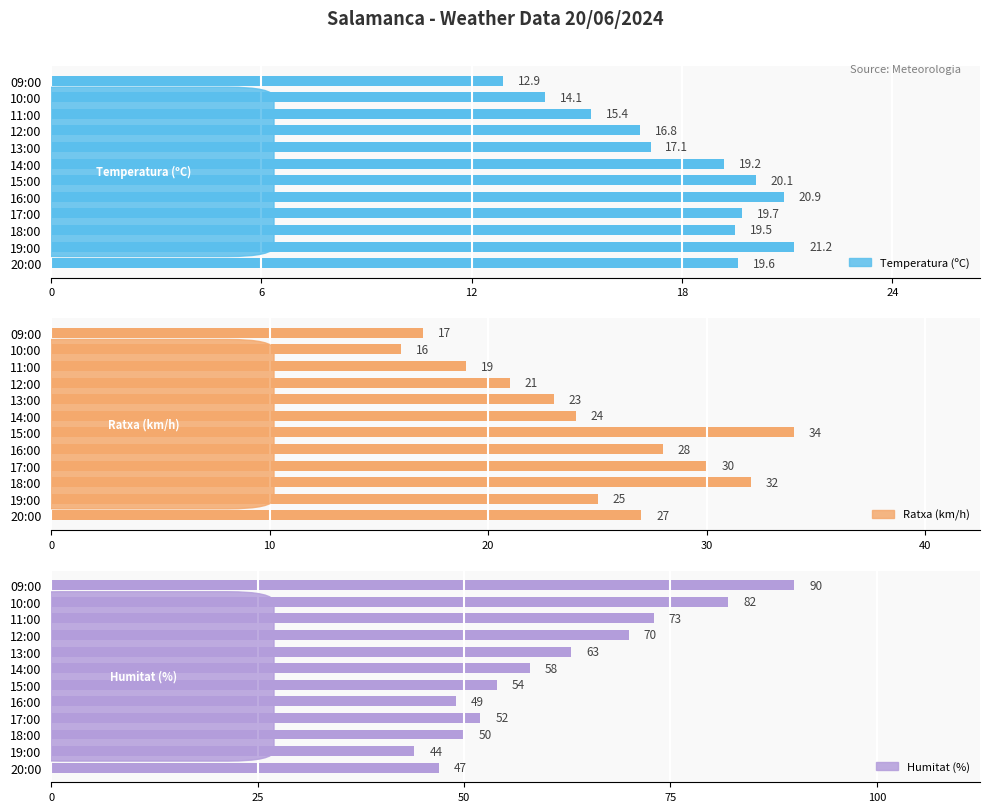

The Ratxa (km/h) series shows 16.7 at 14:00. True or false?

False